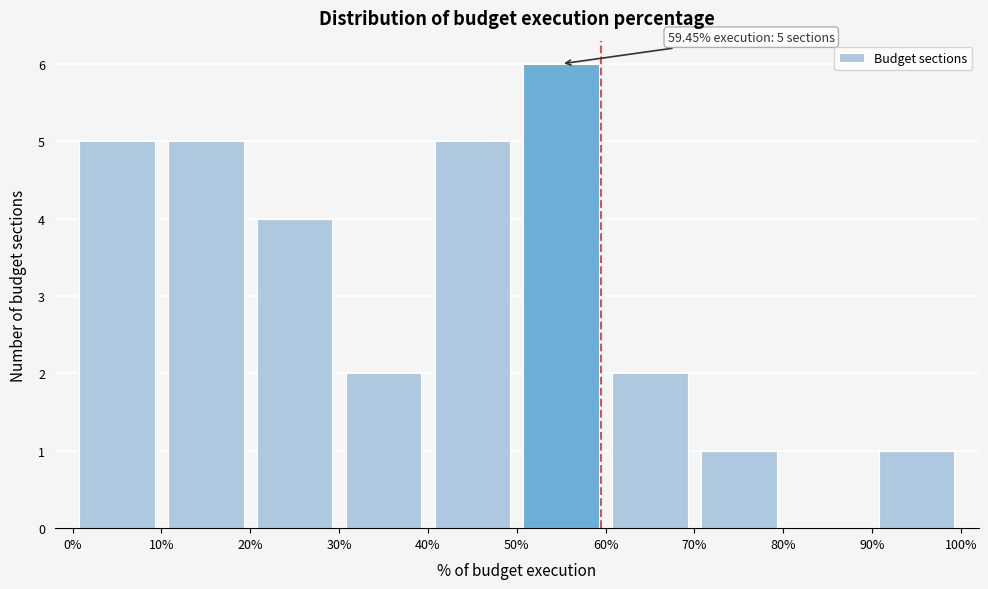

Over which range of the x-axis is the bar tallest?

50% to 60%